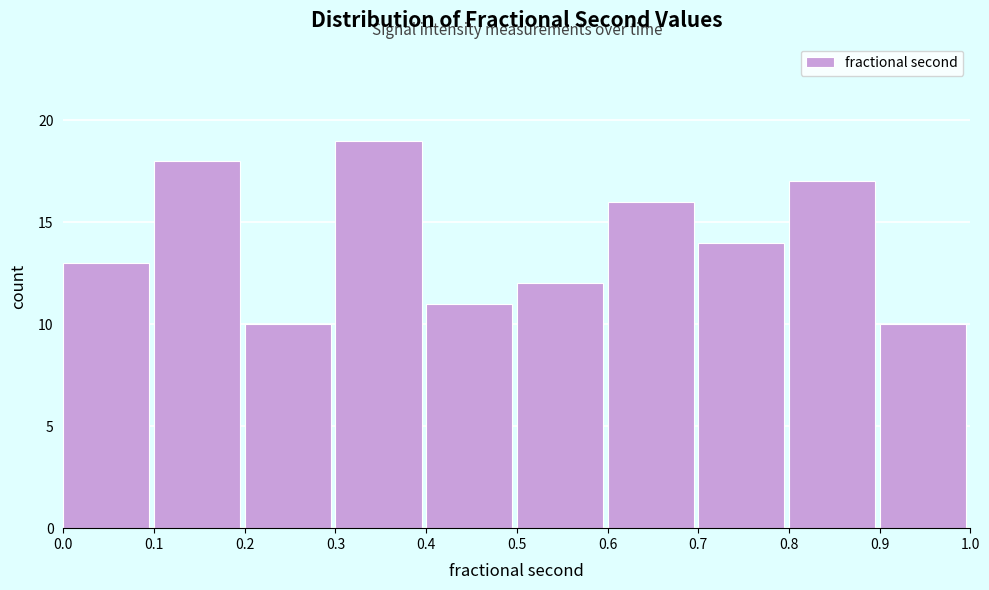

Reading left to right, list every bar in this chart as the range it spans on the x-axis followed by its height. The values are not printed on the chart, so give them approximately, as read against the axis.

0.0 to 0.1: 13
0.1 to 0.2: 18
0.2 to 0.3: 10
0.3 to 0.4: 19
0.4 to 0.5: 11
0.5 to 0.6: 12
0.6 to 0.7: 16
0.7 to 0.8: 14
0.8 to 0.9: 17
0.9 to 1.0: 10